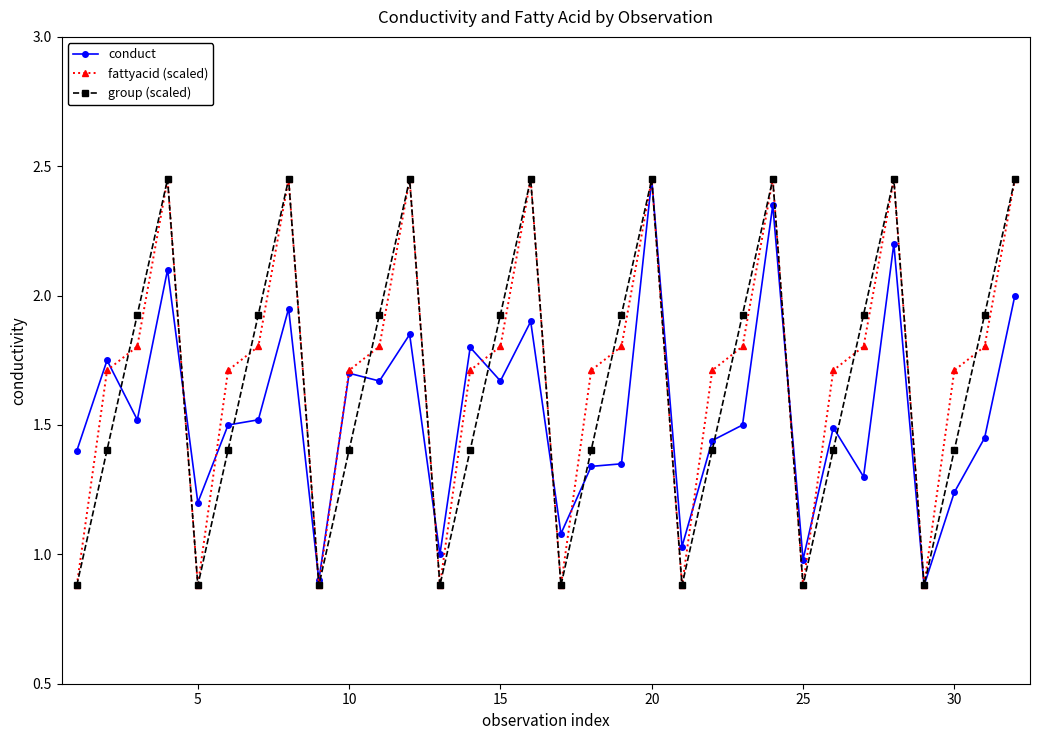

List the series in order of their overall mean, highest first.

fattyacid (scaled), group (scaled), conduct